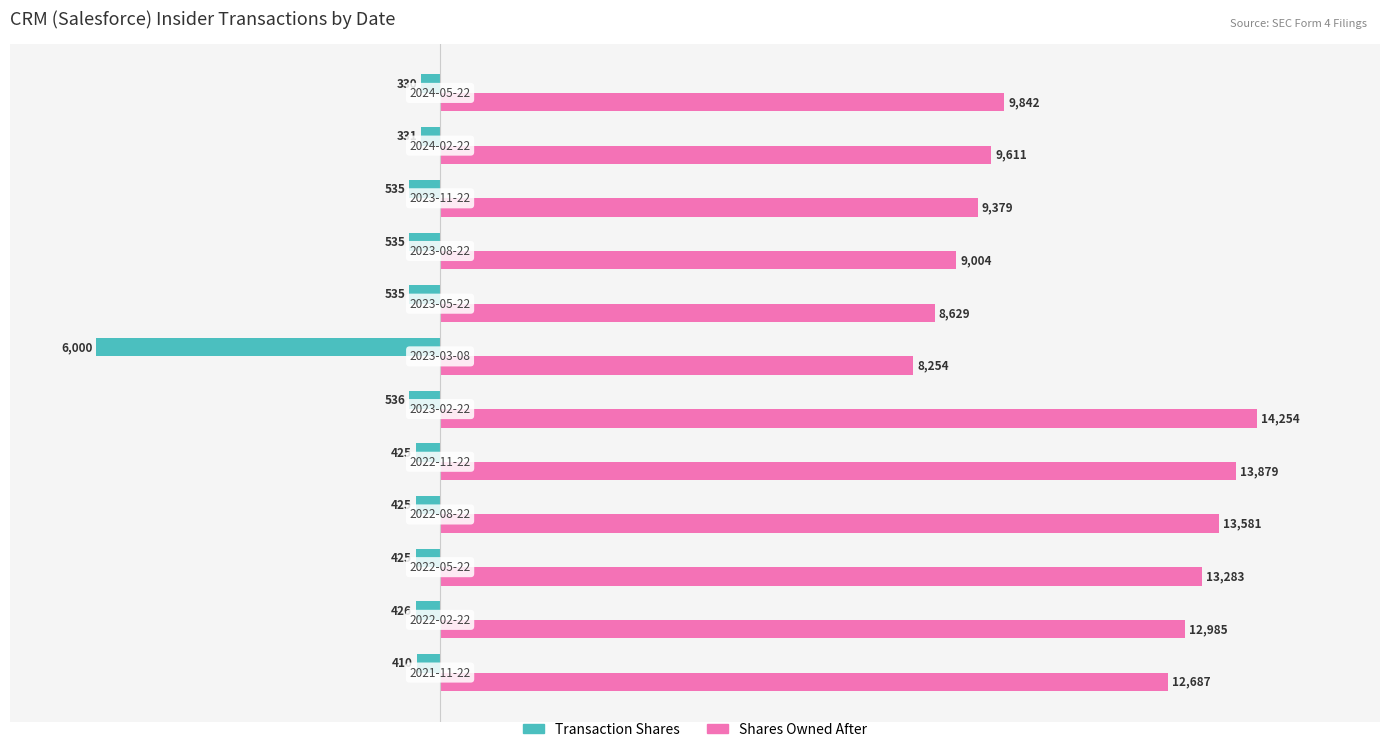

What is the highest value of the Transaction Shares series?

-330